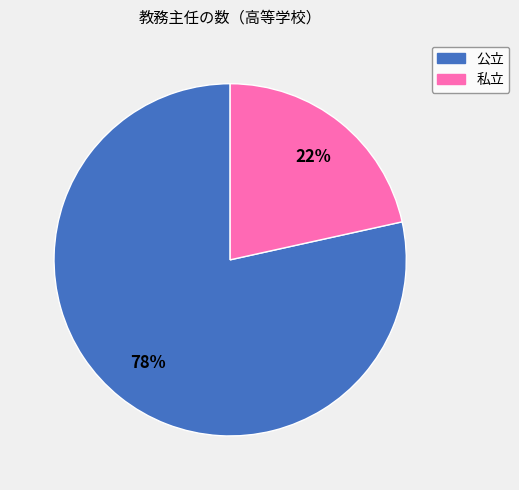

To the nearest percent, what is the combined percentage of 私立 and 公立?

100%